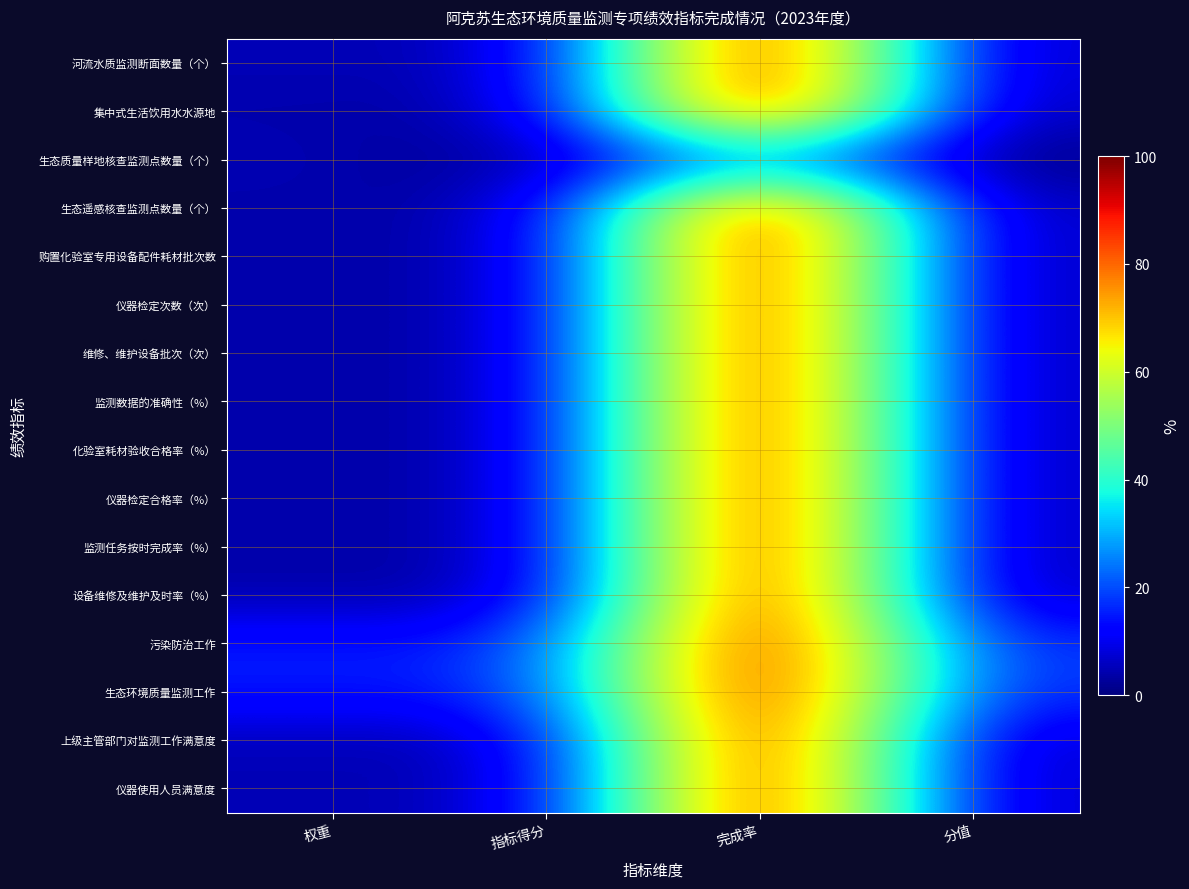

Rank the series by their maximum value, from lowest to highest.

生态质量样地核查监测点数量（个）, 河流水质监测断面数量（个）, 集中式生活饮用水水源地, 生态遥感核查监测点数量（个）, 购置化验室专用设备配件耗材批次数, 仪器检定次数（次）, 维修、维护设备批次（次）, 监测数据的准确性（%）, 化验室耗材验收合格率（%）, 仪器检定合格率（%）, 监测任务按时完成率（%）, 设备维修及维护及时率（%）, 污染防治工作, 生态环境质量监测工作, 上级主管部门对监测工作满意度, 仪器使用人员满意度